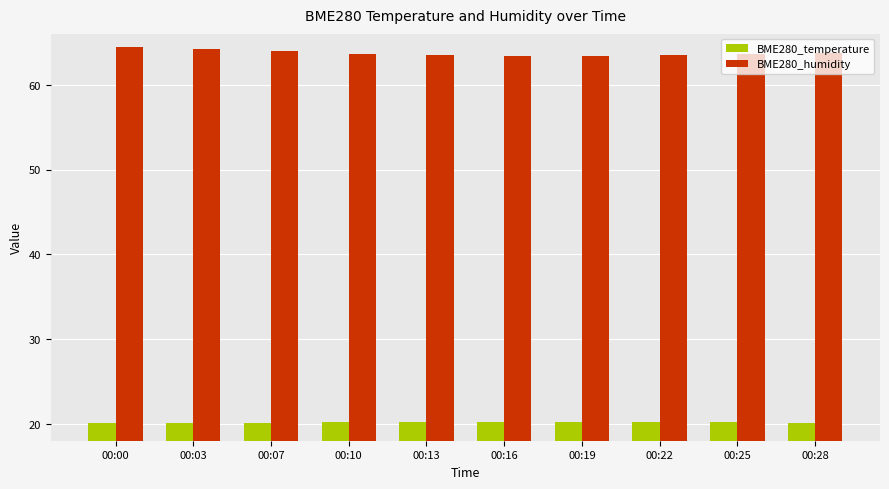

At how many categories does at least one series exceed 37?

10